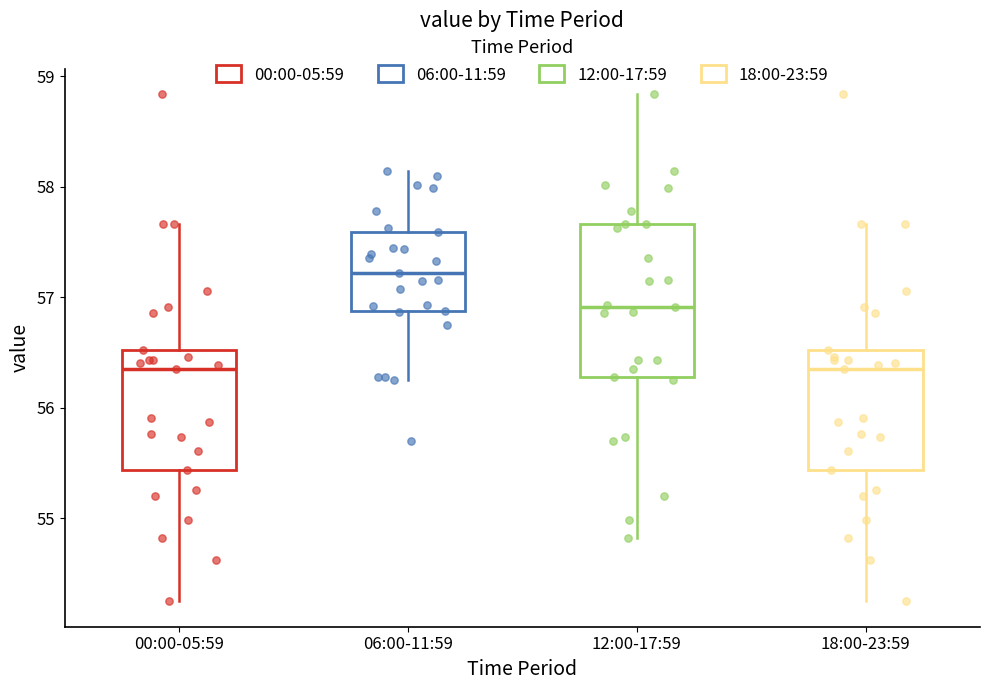

Comparing the boxes themselves (not the whiskers), which one is the tallest?

12:00-17:59